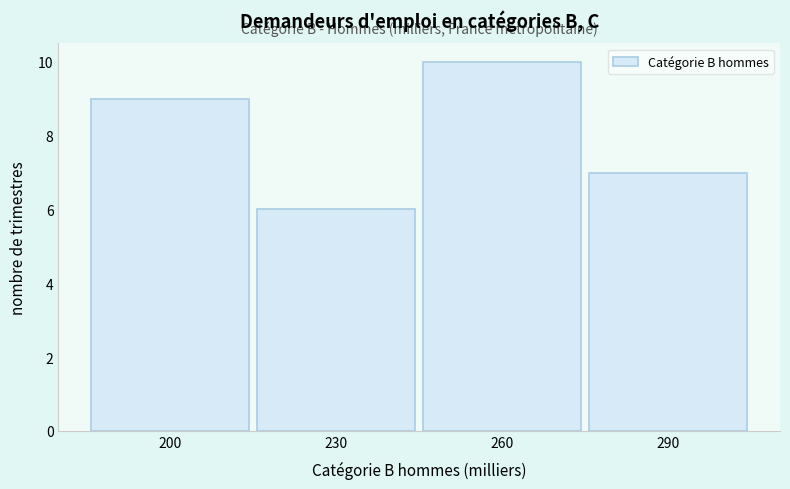

Reading left to right, what are all the values shown in this chart?

9	6	10	7